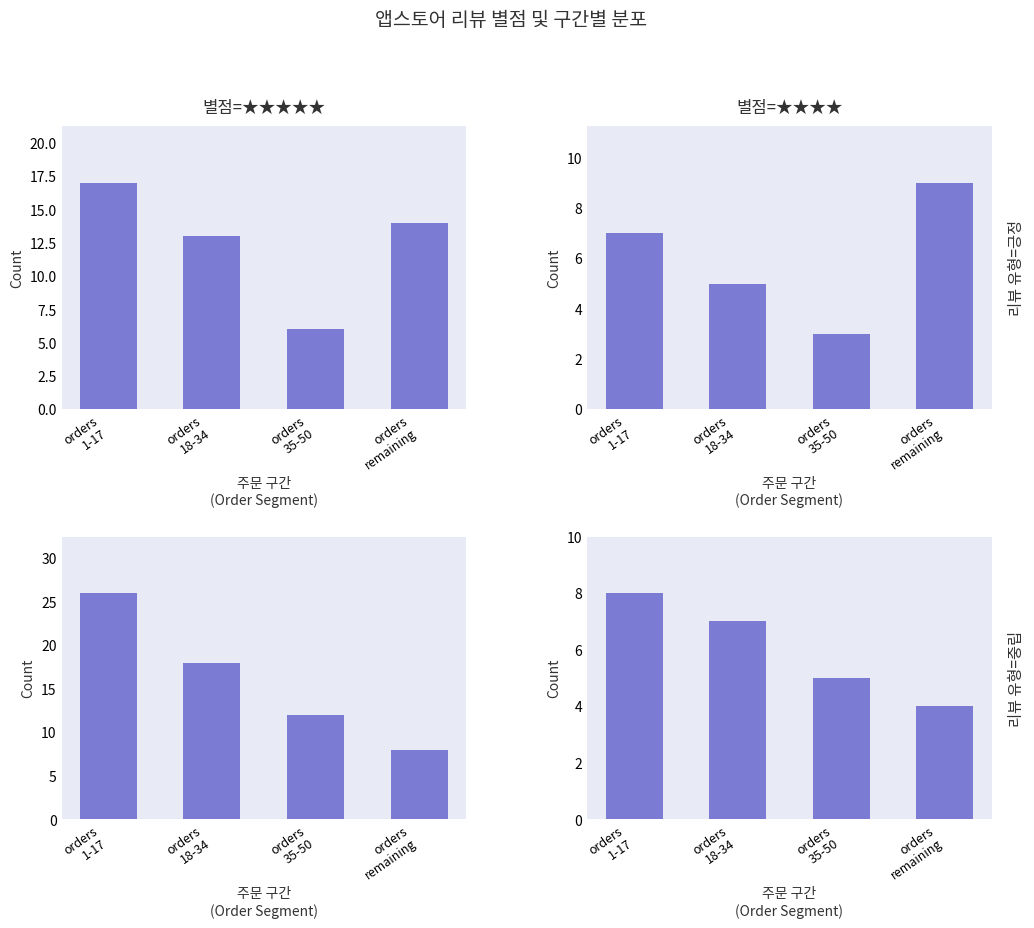

How many bars are there in each group?

4